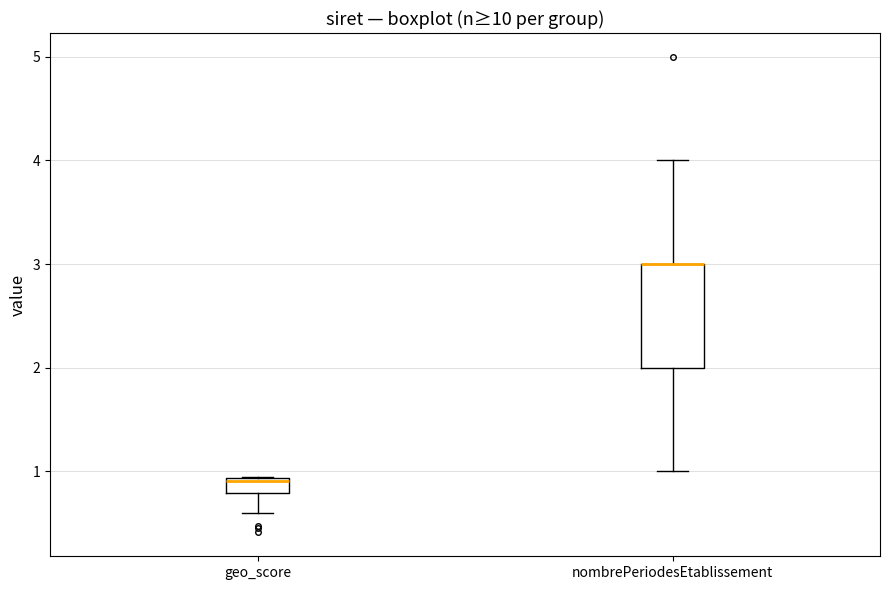

Reading left to right, read every box against the y-axis: the position of its median line, the range the box covers, and the ends of its whiskers. The values are not printed on the chart, so give them approximately, as read against the axis.

geo_score: median 0.9, box 0.8 to 0.9, whiskers 0.6 to 1.0
nombrePeriodesEtablissement: median 3.0 (drawn on the box's upper edge), box 2.0 to 3.0, whiskers 1.0 to 4.0